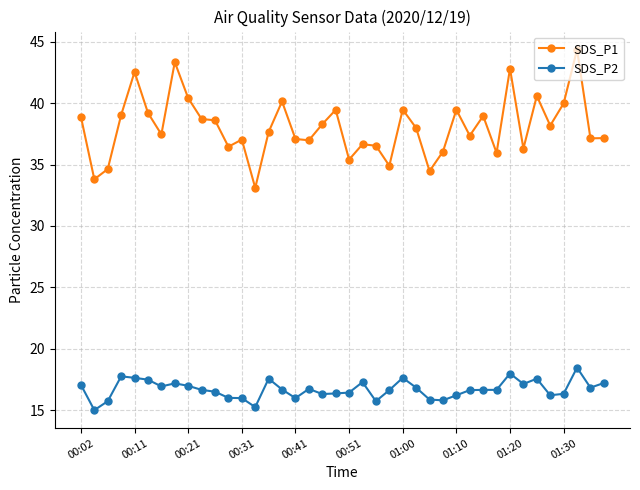

Which series has the widest spread of values?

SDS_P1